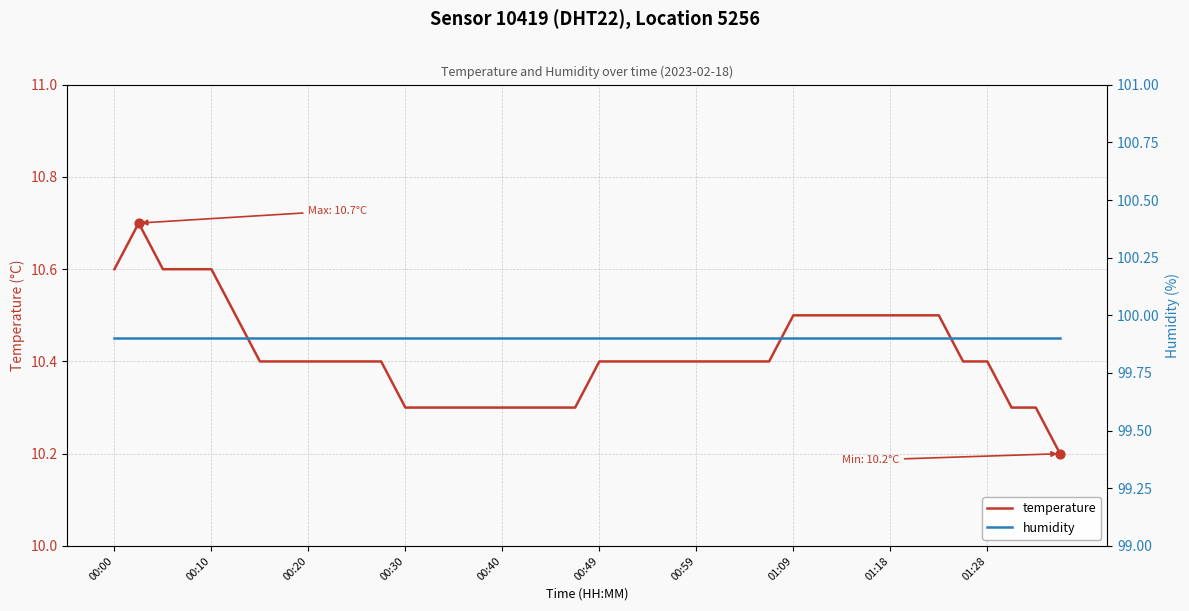

Which series has the largest total across all categories?

humidity